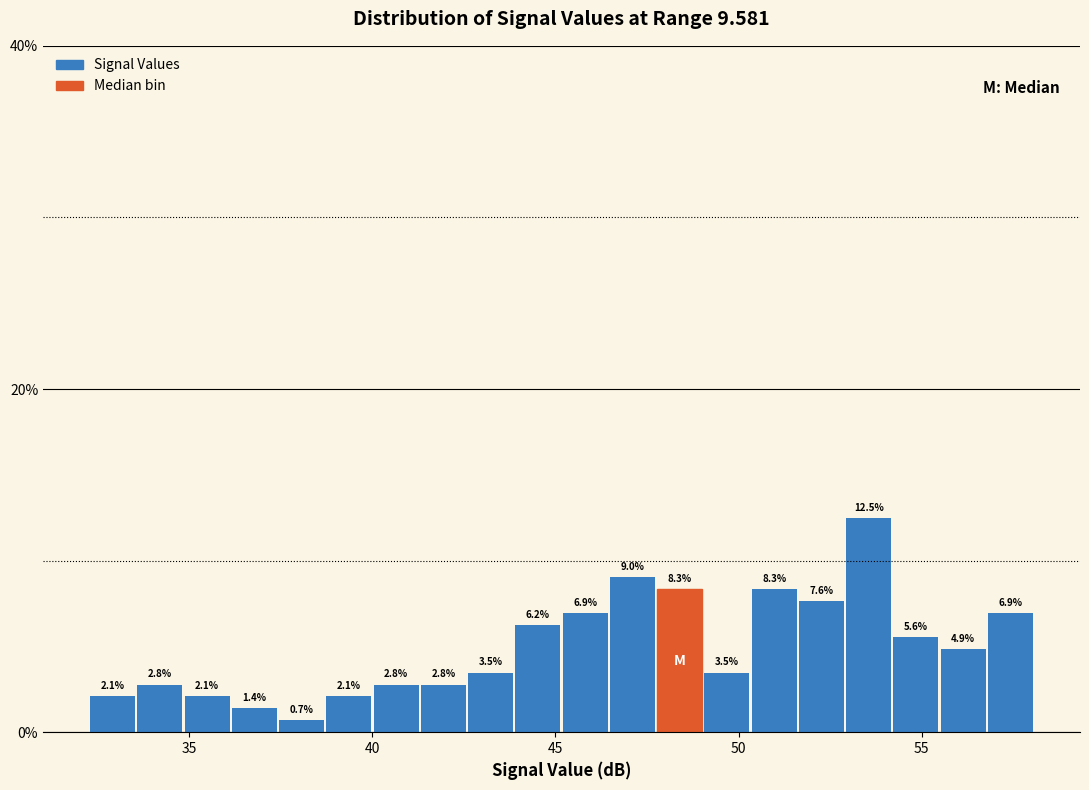

Around what value on the x-axis is the tallest bar? Give the approximate position of its centre, as read against the axis.

53.5